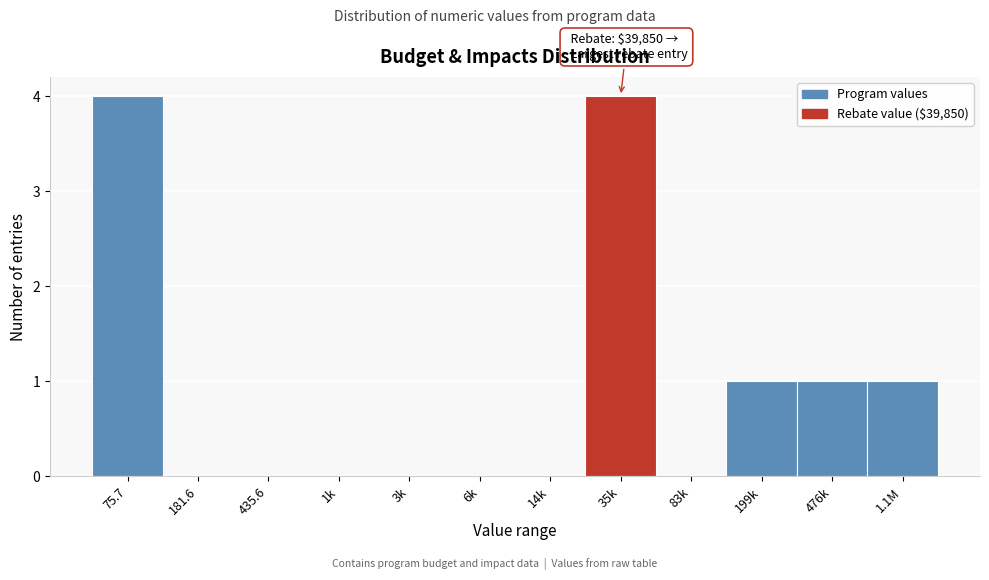

Reading left to right, transcribe all the data shown in this chart.

75.7=4	181.6=0	435.6=0	1k=0	3k=0	6k=0	14k=0	35k=4	83k=0	199k=1	476k=1	1.1M=1